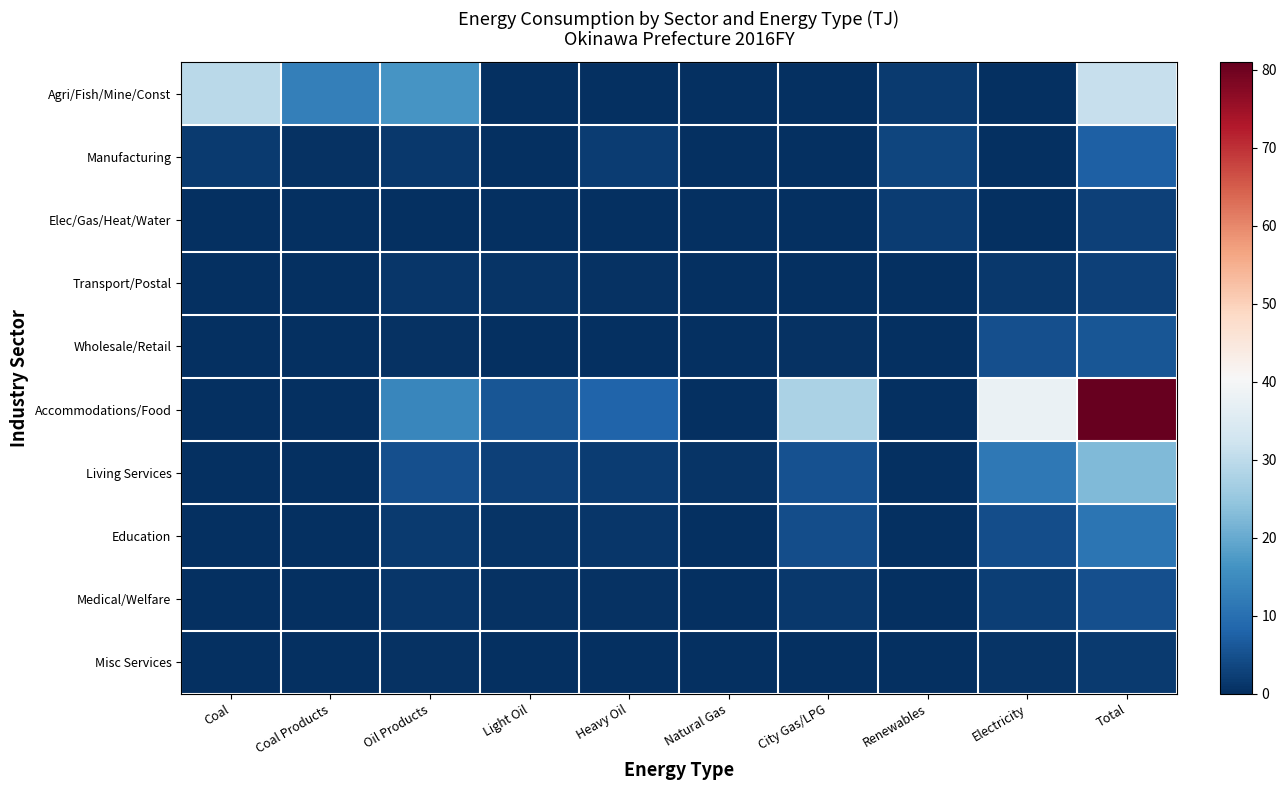

What is the spread (max minus min) of values at Renewables?

3.3